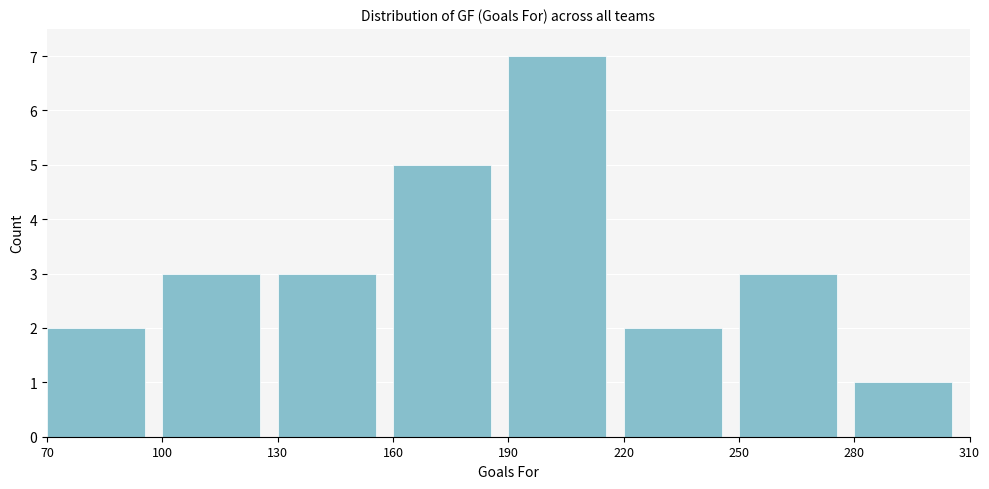

How tall is the bar that spans 130 to 160 on the x-axis? The values are not printed on the chart, so give them approximately, as read against the axis.

3